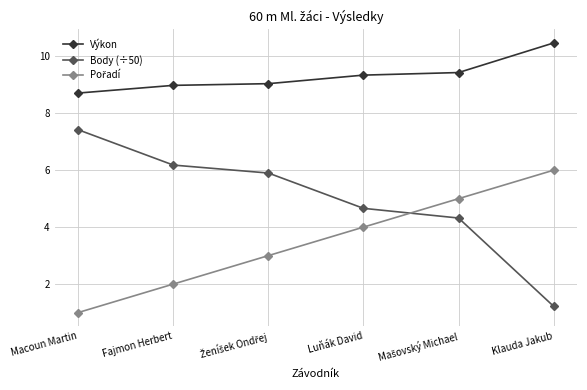

Count the number of categories in the chart.

6